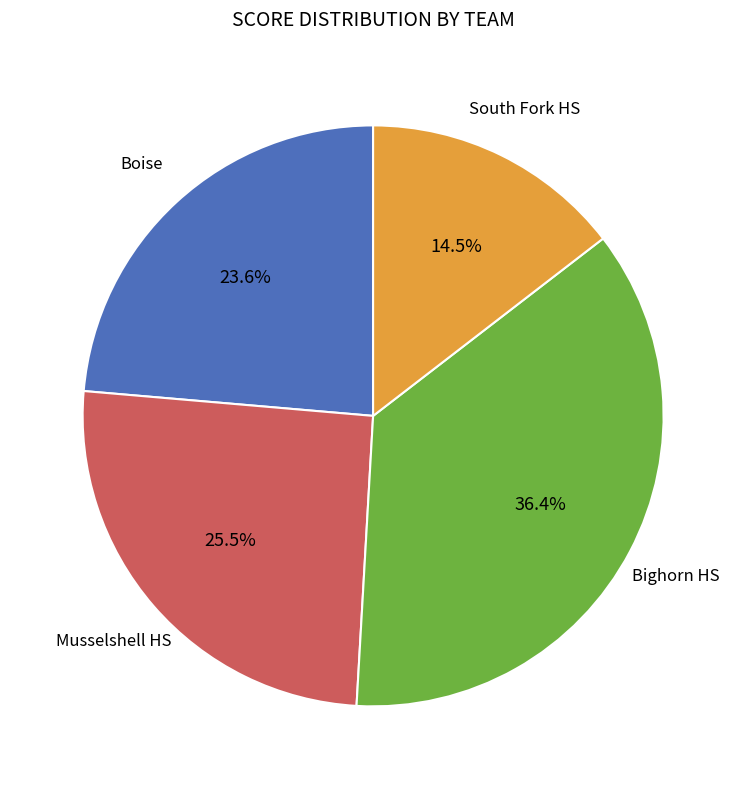

Does South Fork HS represent more than half of the total?

No